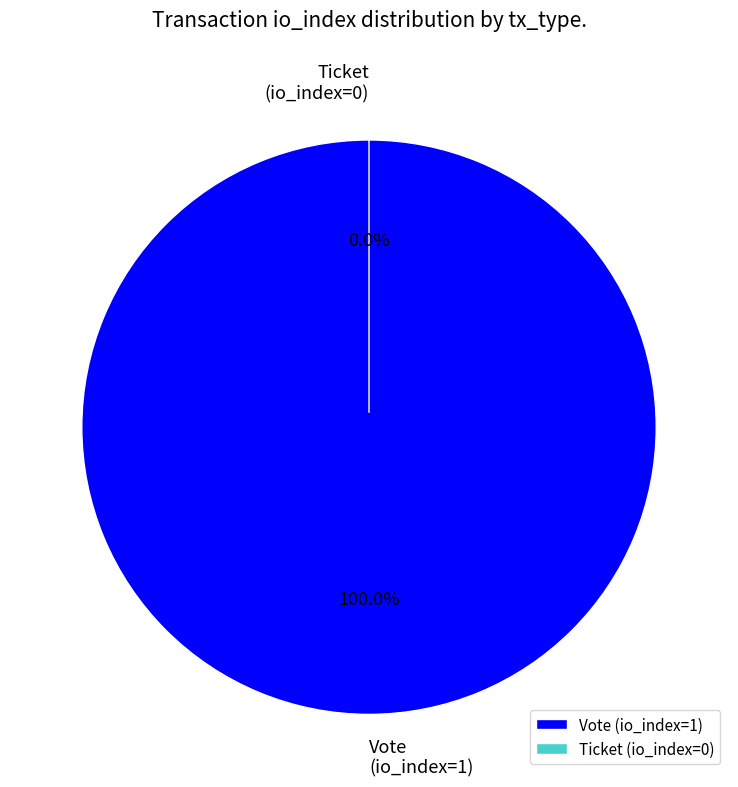

Which has a higher value, Ticket (io_index=0) or Vote (io_index=1)?

Vote (io_index=1)